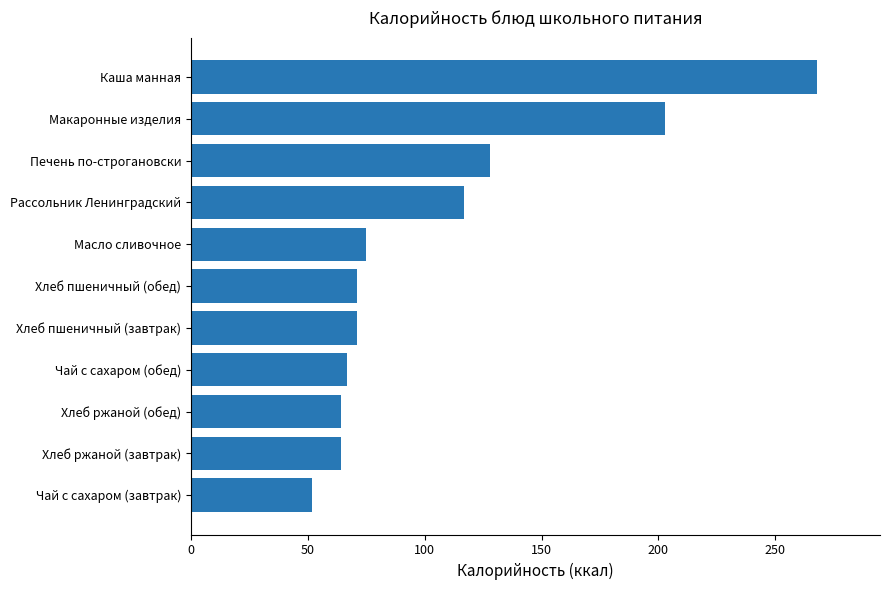

The chart shows a value of 203.0 at Макаронные изделия. True or false?

True